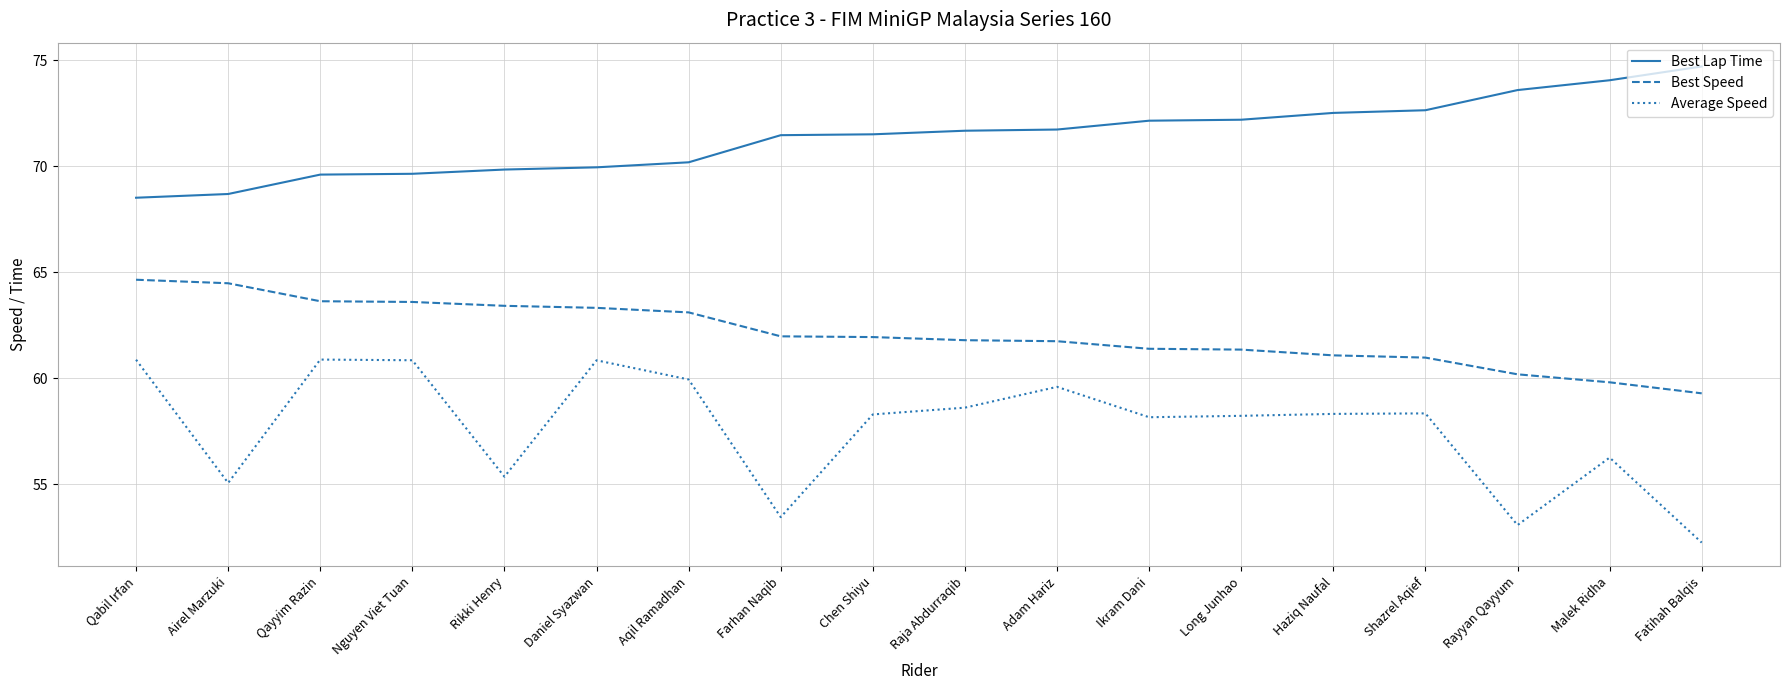

Does the chart display data point markers on the line(s)?

No